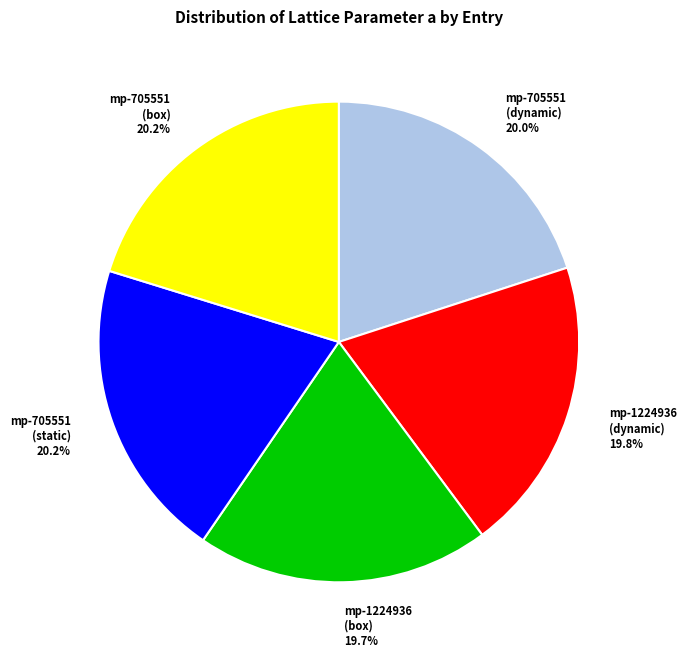

Approximately how many times larger is the value at mp-705551 (static) compared to mp-1224936 (dynamic)?

1.0